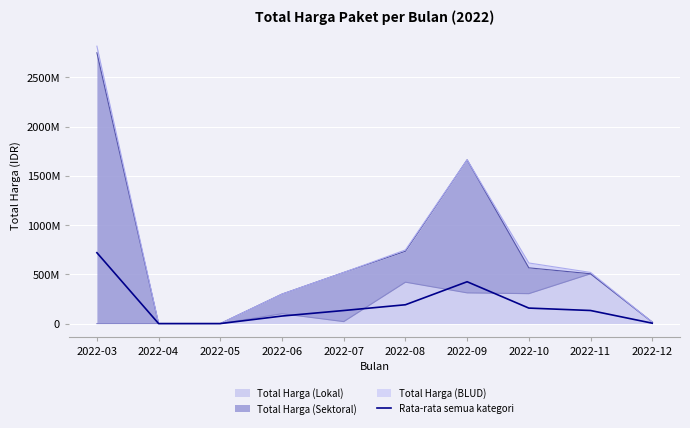

At which label is the value closest to 359879672?

2022-09